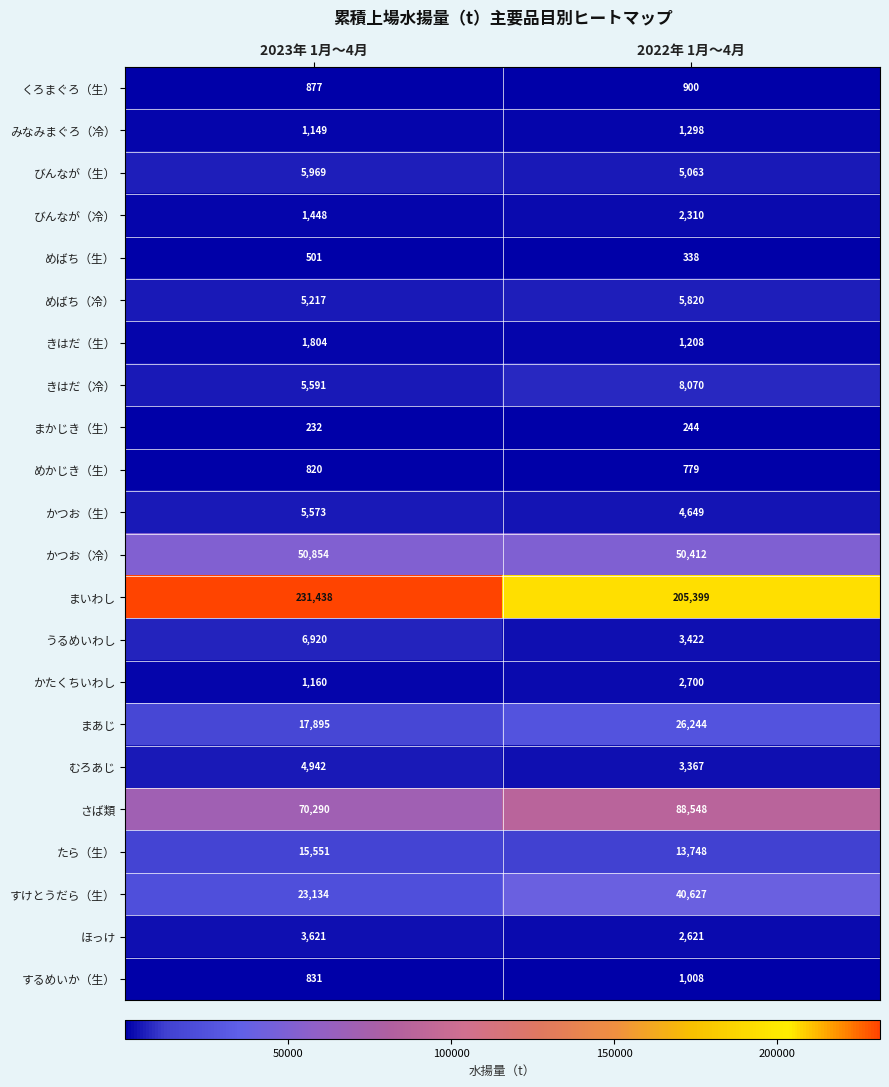

At which label is むろあじ closest to 4154?

2022年 1月～4月